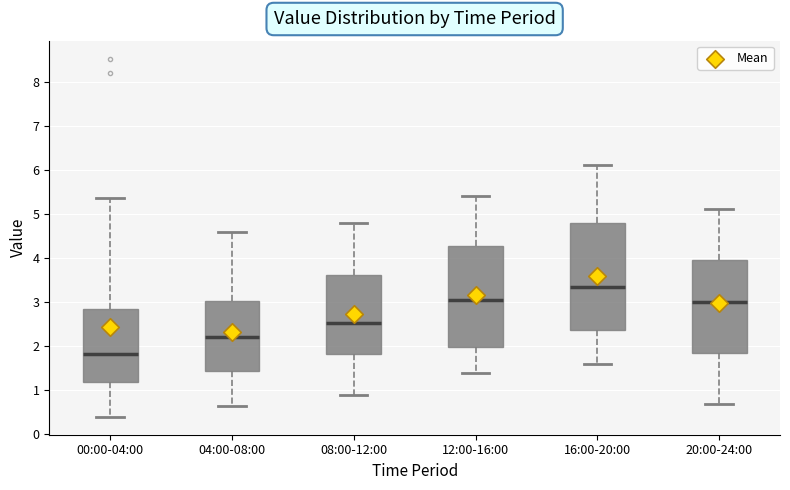

Reading left to right, read every box against the y-axis: the position of its median line, the range the box covers, and the ends of its whiskers. The values are not printed on the chart, so give them approximately, as read against the axis.

00:00-04:00: median 1.8, box 1.2 to 2.9, whiskers 0.4 to 5.4
04:00-08:00: median 2.2, box 1.4 to 3.0, whiskers 0.7 to 4.6
08:00-12:00: median 2.5, box 1.8 to 3.6, whiskers 0.9 to 4.8
12:00-16:00: median 3.1, box 2.0 to 4.3, whiskers 1.4 to 5.4
16:00-20:00: median 3.4, box 2.4 to 4.8, whiskers 1.6 to 6.1
20:00-24:00: median 3.0, box 1.9 to 4.0, whiskers 0.7 to 5.1